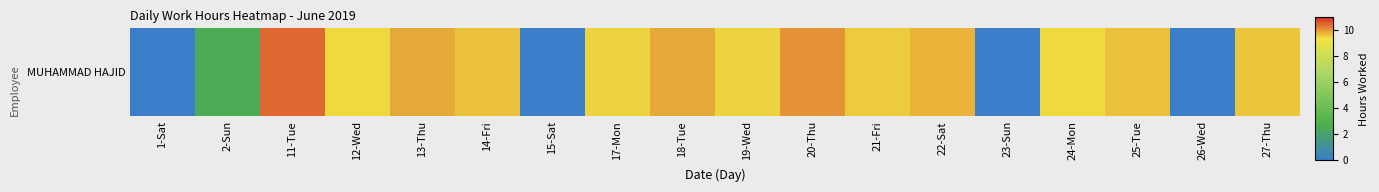

How many series are shown in this chart?

1